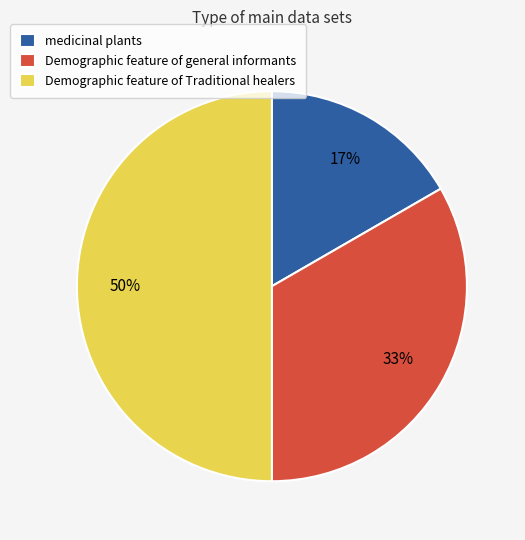

To the nearest percent, what percentage of the pie is Demographic feature of general informants?

33%